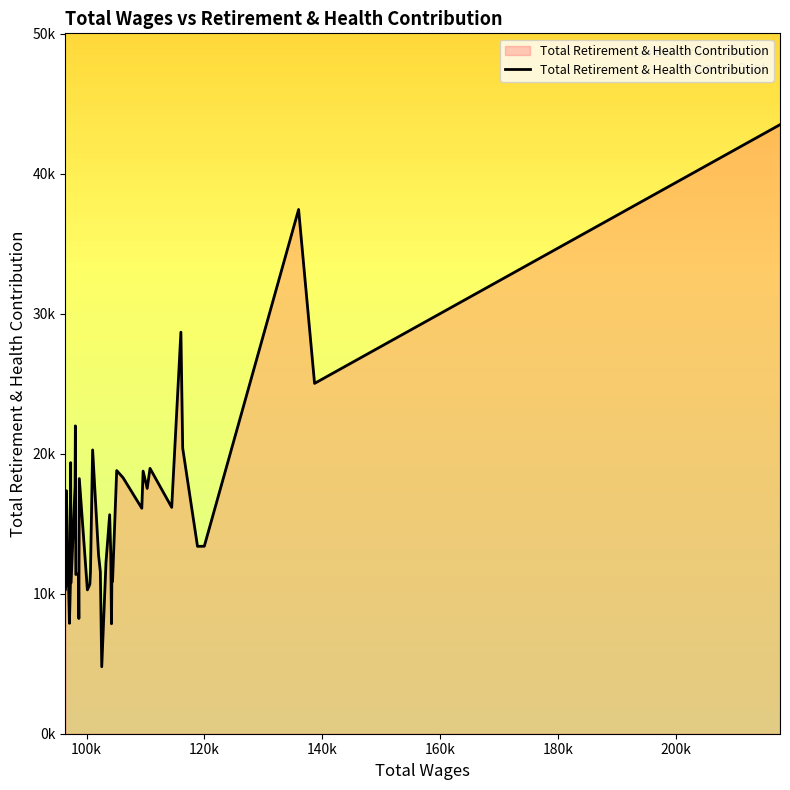

Does the chart display data point markers on the line(s)?

No